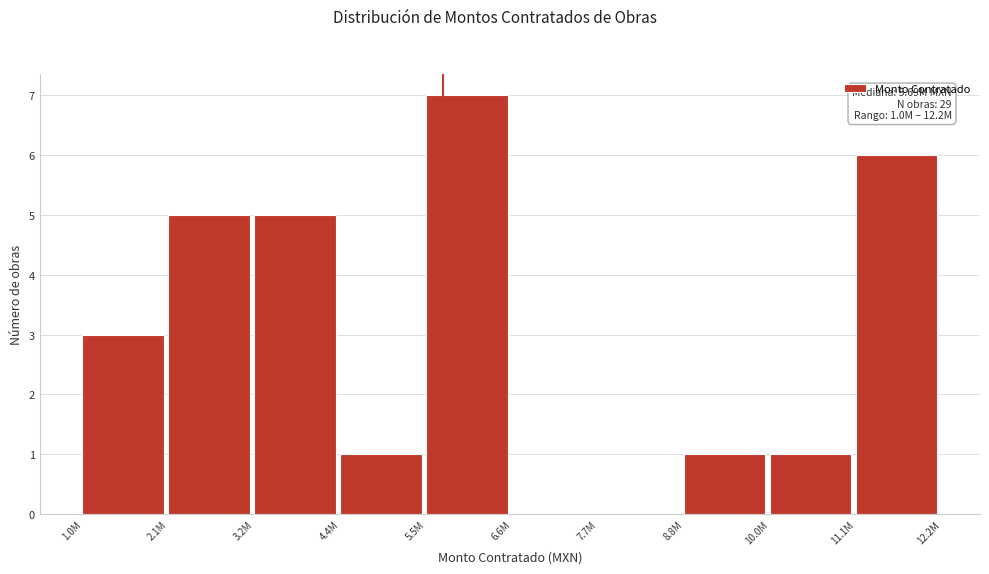

Reading left to right, extract all data points from this chart.

1.0M=3	2.1M=5	3.2M=5	4.4M=1	5.5M=7	6.6M=0	7.7M=0	8.8M=1	10.0M=1	11.1M=6